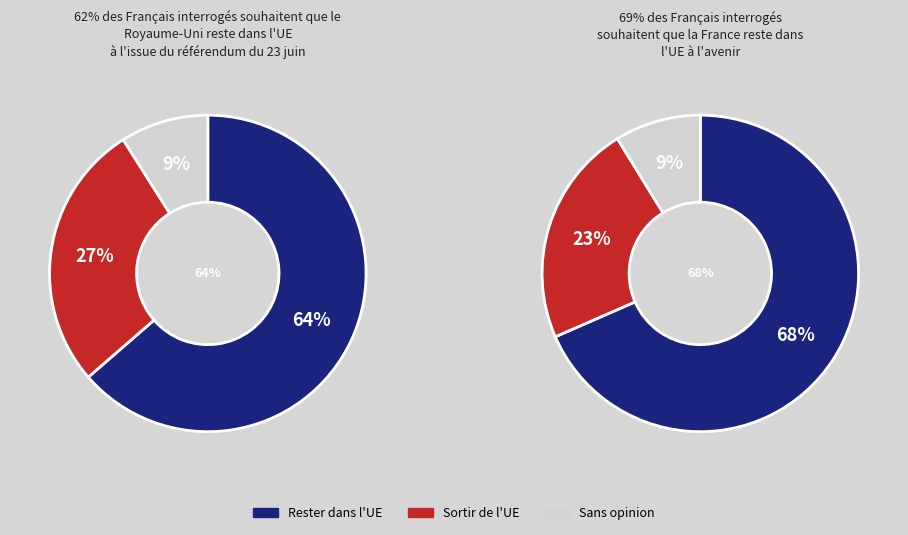

What portion of the pie excludes Letters vermenigvuldigen?

91.0%